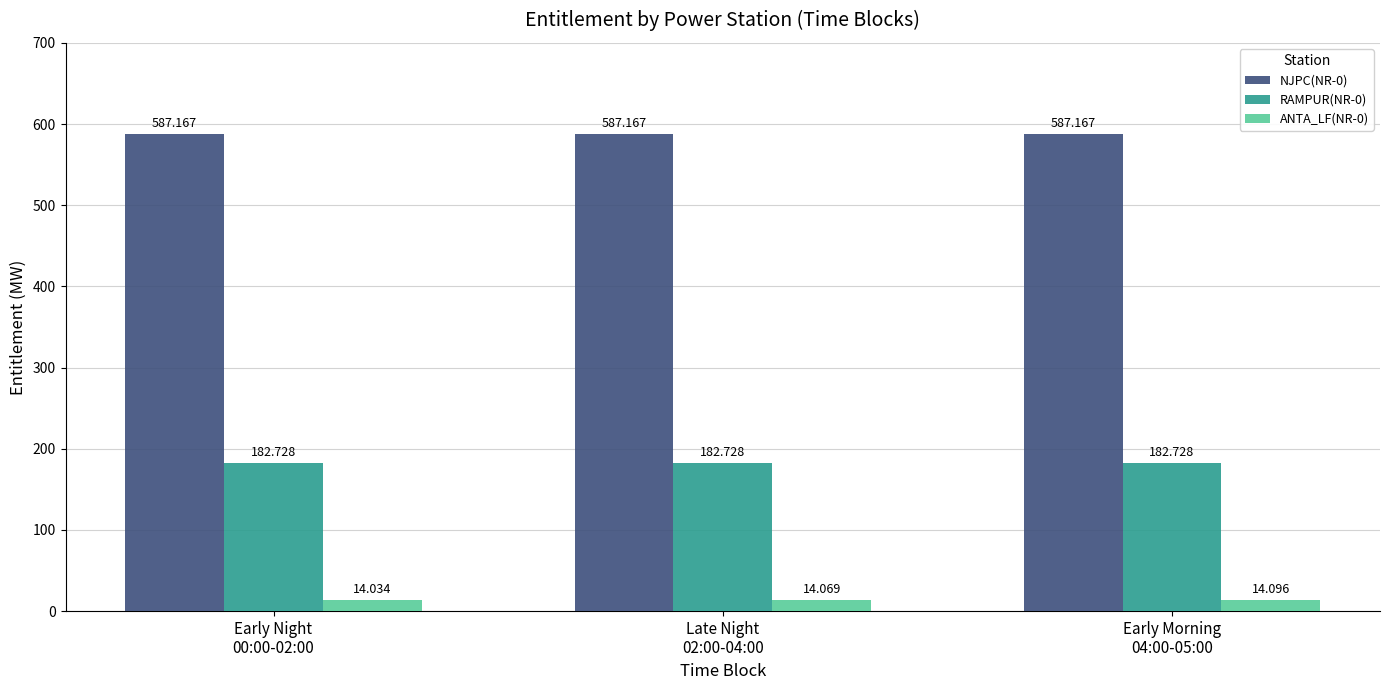

Is it true that RAMPUR(NR-0) equals 182.7 at Early Morning
04:00-05:00?

True